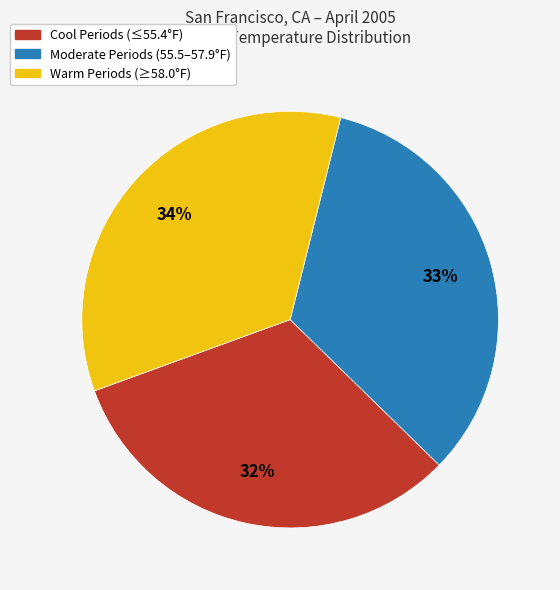

To the nearest percent, what is the difference between the largest and smallest slice percentages?

2%